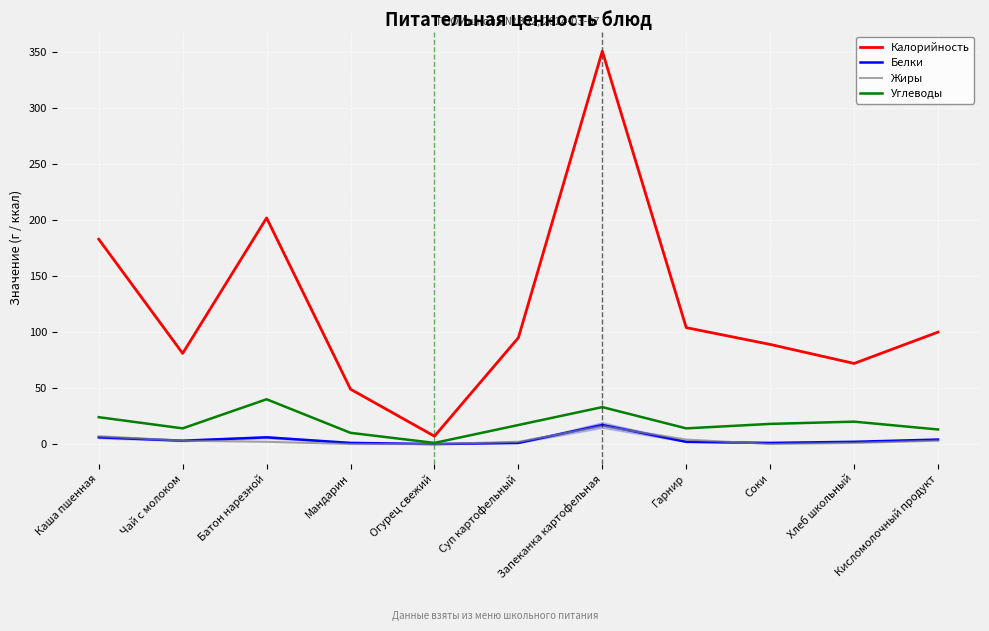

Is it true that Калорийность equals 89 at Соки?

True